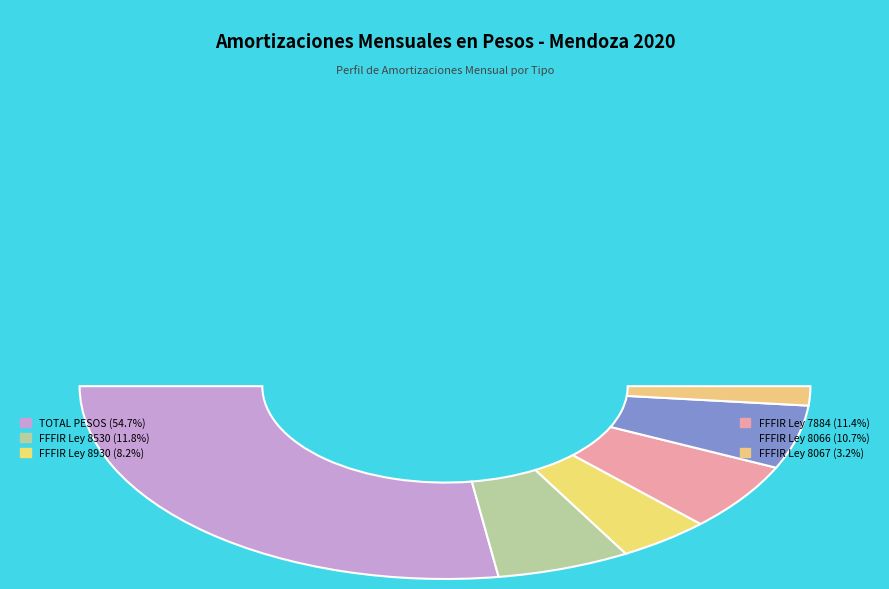

Approximately how many times larger is the value at TOTAL PESOS compared to FFFIR Ley 8530?

4.6